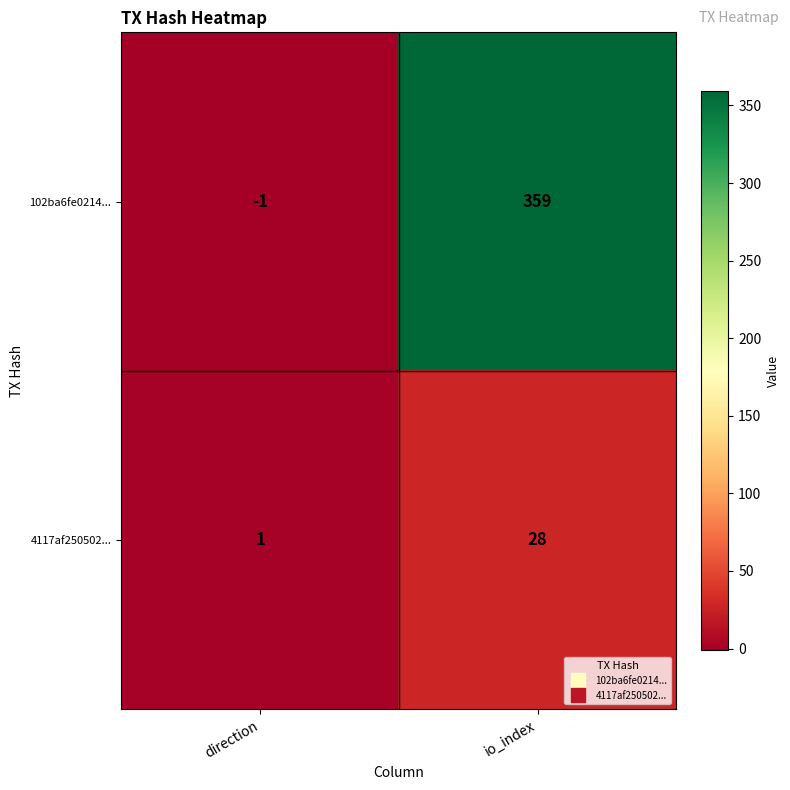

Reading left to right, what are all the values shown in this chart?

102ba6fe0214...: -1	359
4117af250502...: 1	28